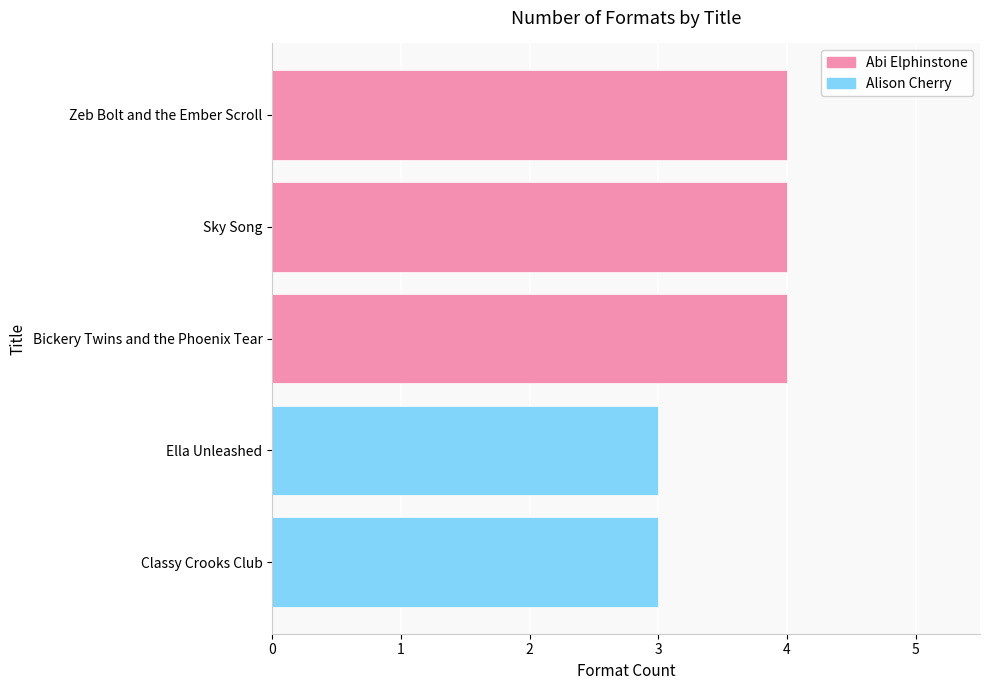

True or false: the data shows 3 at Ella Unleashed.

True